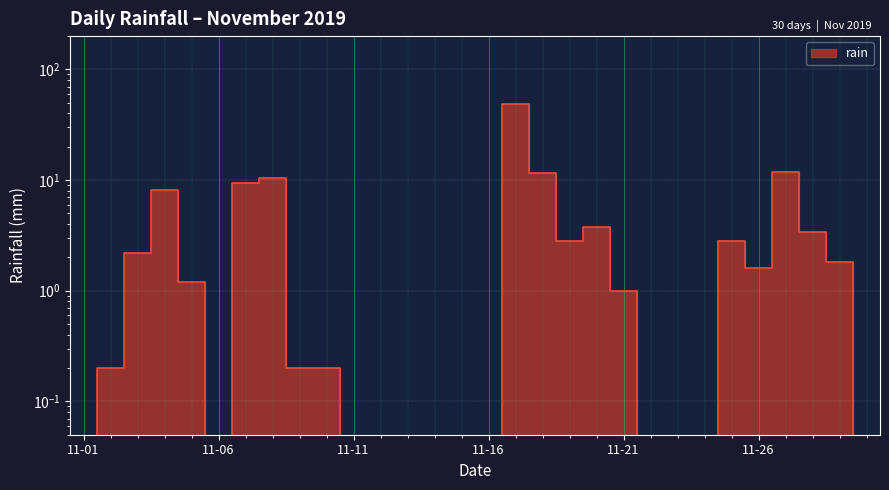

Read the value at 2019-11-05.

1.2